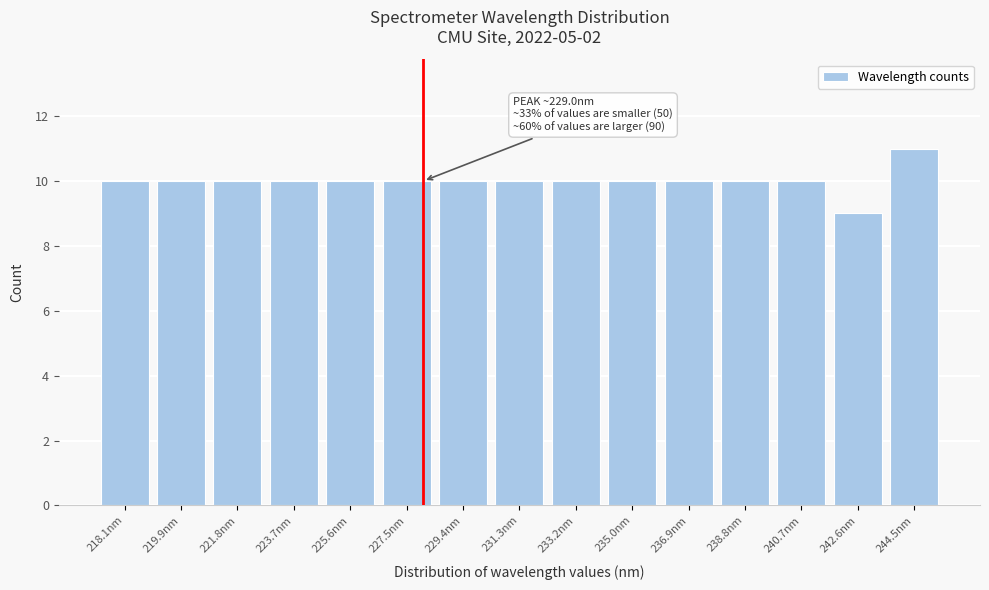

Reading left to right, transcribe all the data shown in this chart.

218.1nm=10	219.9nm=10	221.8nm=10	223.7nm=10	225.6nm=10	227.5nm=10	229.4nm=10	231.3nm=10	233.2nm=10	235.0nm=10	236.9nm=10	238.8nm=10	240.7nm=10	242.6nm=9	244.5nm=11